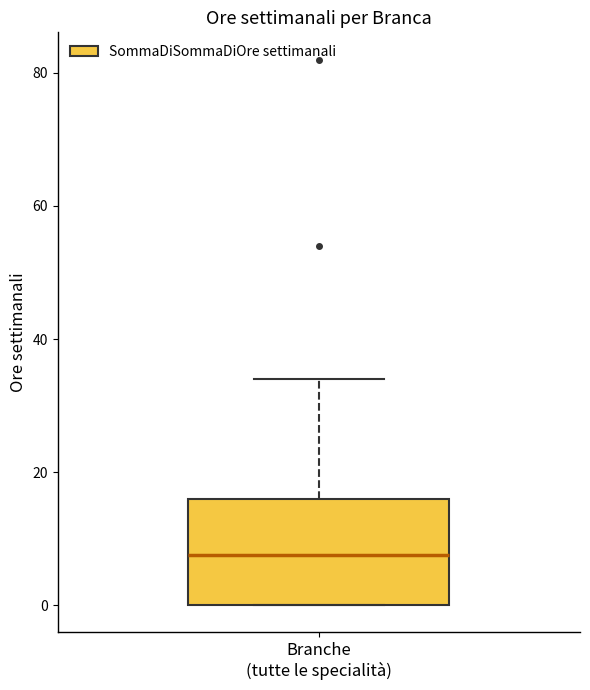

Read this box plot against the y-axis: the position of the median line, the range covered by the box, and the ends of both whiskers. The values are not printed on the chart, so give them approximately, as read against the axis.

median 8, box 0 to 16, whiskers 0 to 34